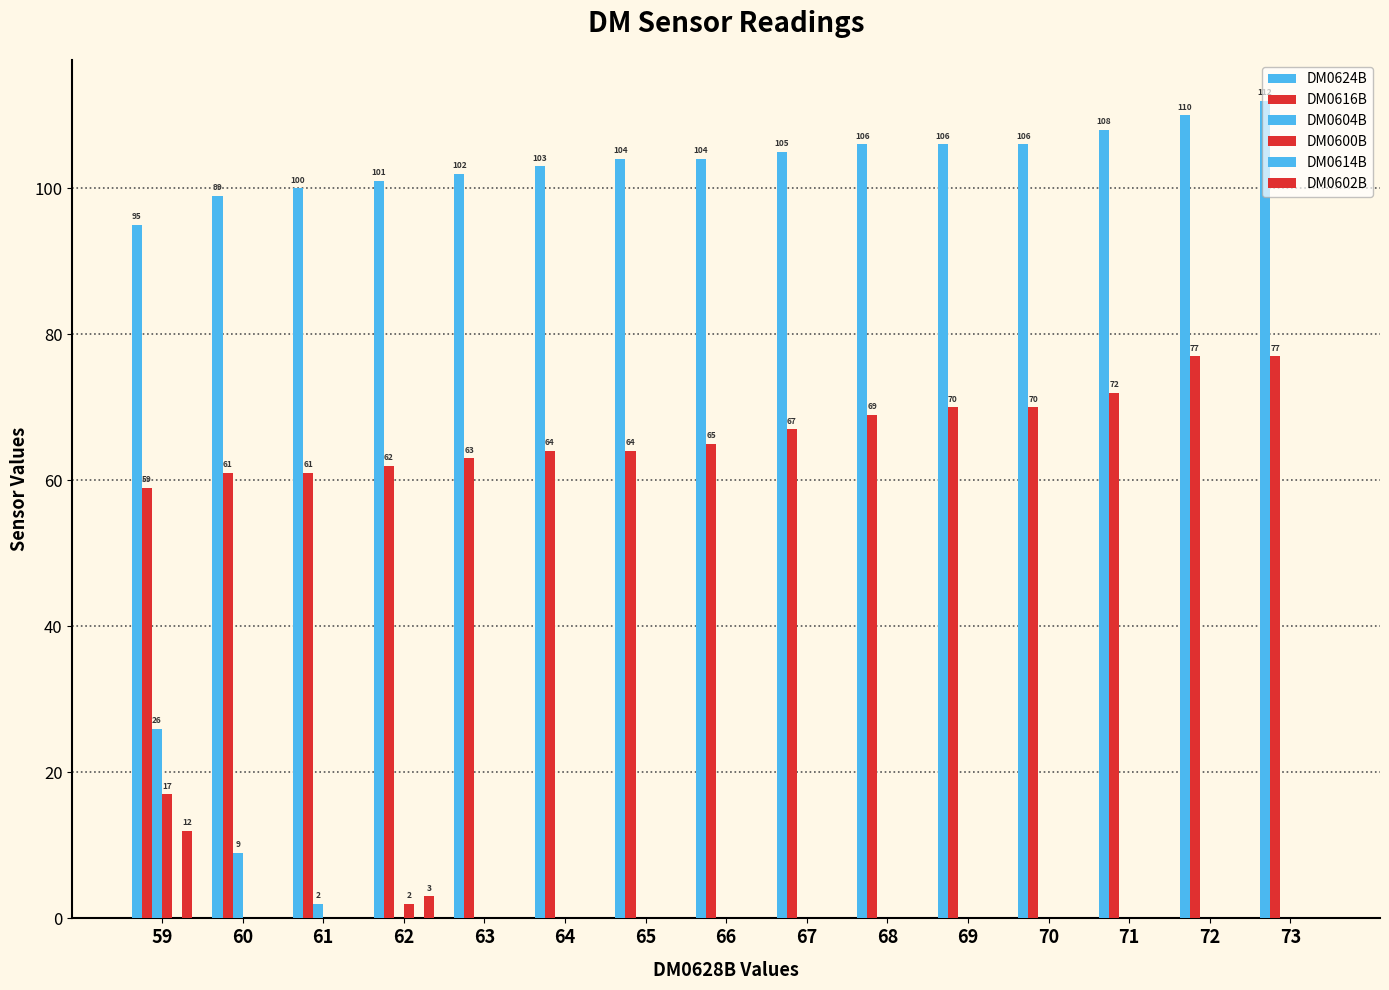

Between 73 and 72, which is larger?

73